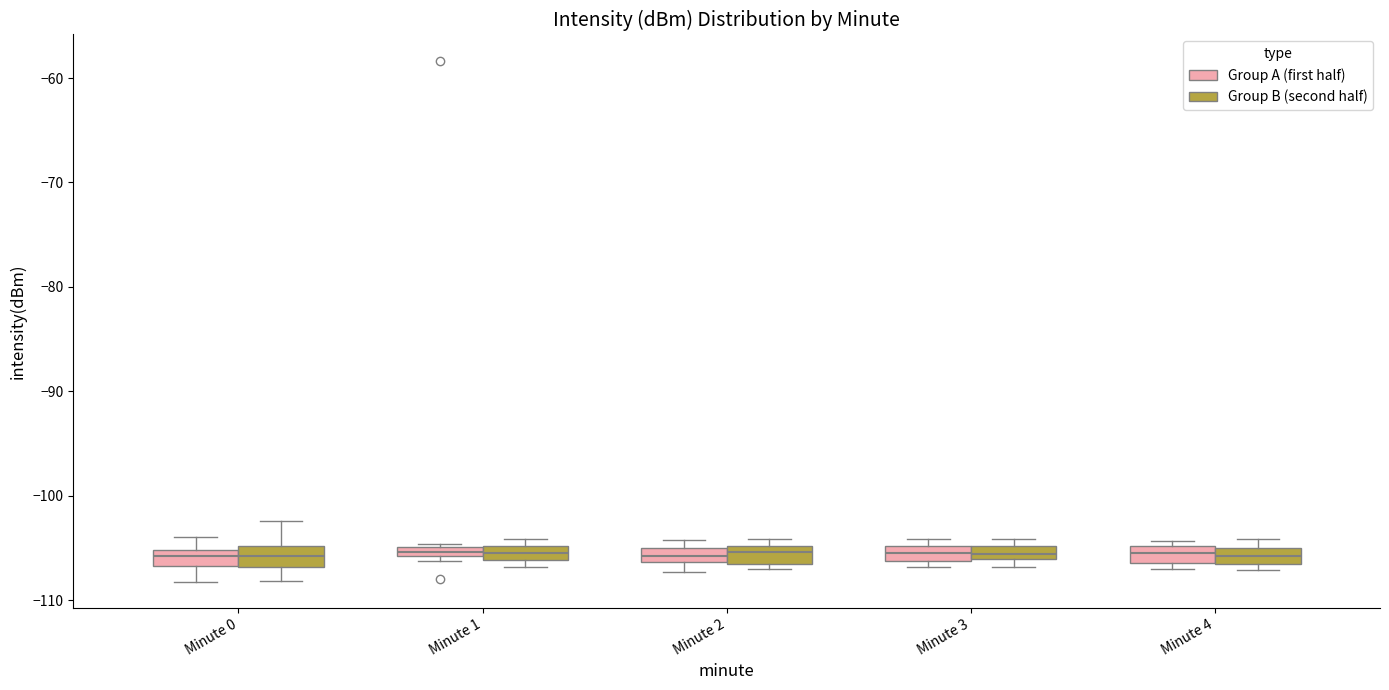

Where is the lower edge of the box for Minute 4 (Group A (first half)) on the y-axis? The values are not printed on the chart, so give them approximately, as read against the axis.

-106